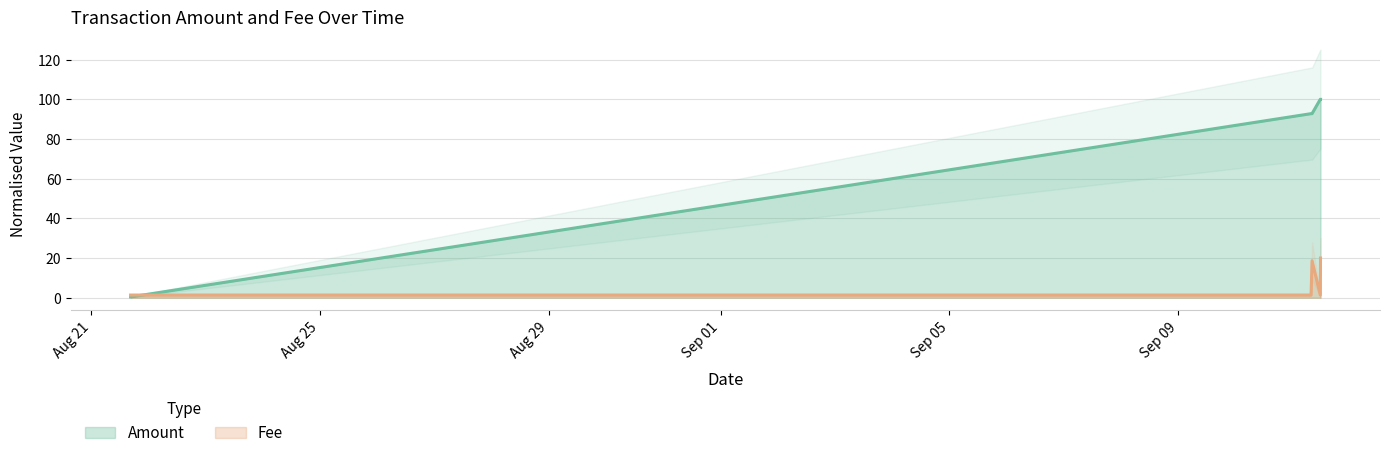

In Amount, how many points are lower than both neighbors (excluding endpoints)?

2